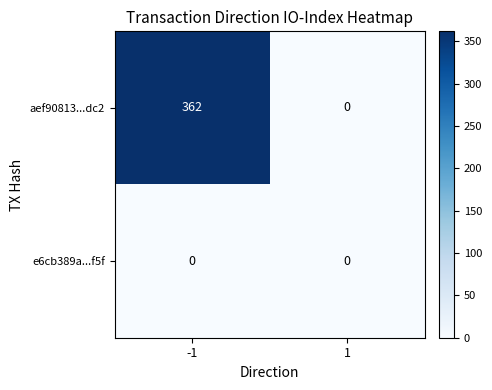

Reading left to right, list all the values displayed in this chart.

aef90813...dc2: -1=362	1=0
e6cb389a...f5f: -1=0	1=0